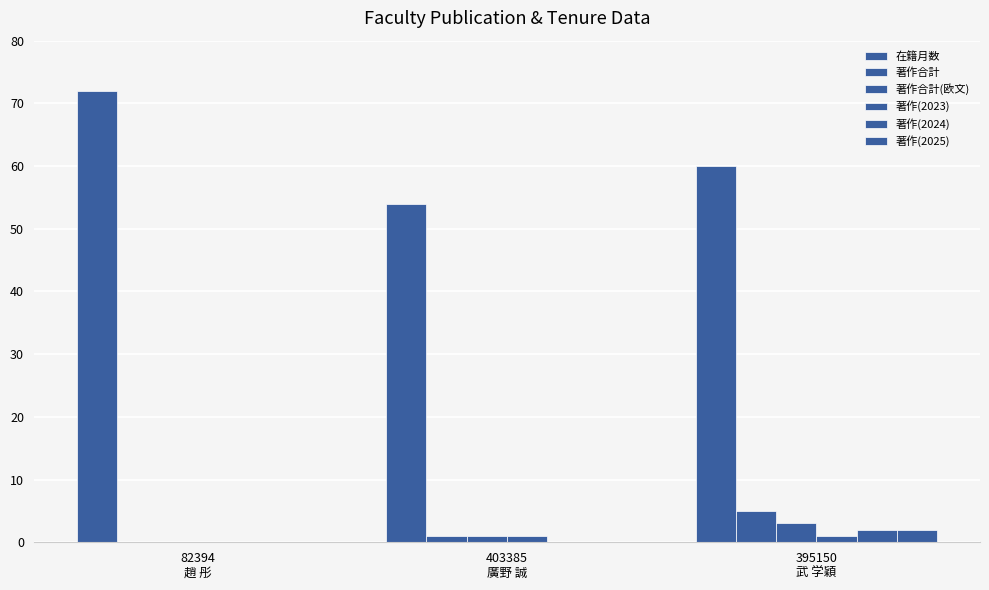

Rank the series at 395150
武 学穎 from lowest to highest value.

著作(2023), 著作(2024), 著作(2025), 著作合計(欧文), 著作合計, 在籍月数